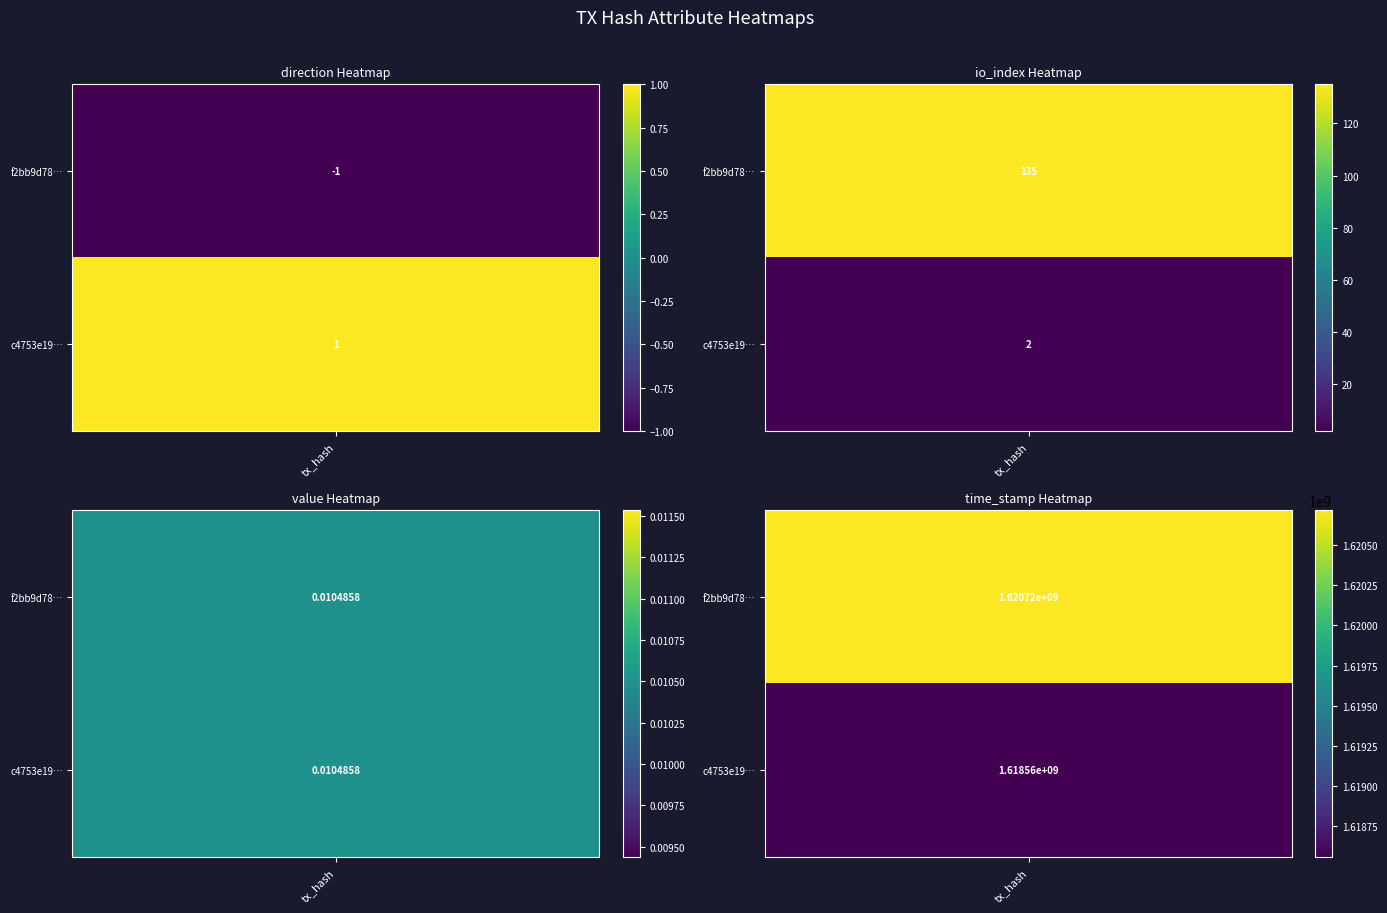

What is the difference between the highest and lowest values at time_stamp?

2157780.0